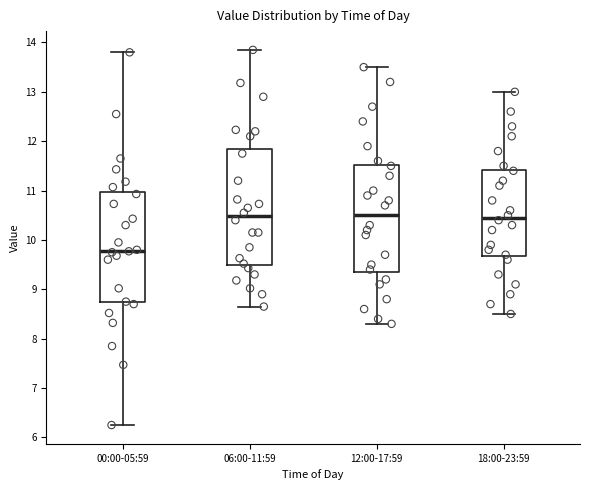

Reading left to right, transcribe this box plot: for each box, give where its median line is, the range the box spans, and where its two whiskers end, as read against the y-axis. The values are not printed on the chart, so give them approximately, as read against the axis.

00:00-05:59: median 9.8, box 8.7 to 11.0, whiskers 6.3 to 13.8
06:00-11:59: median 10.5, box 9.5 to 11.8, whiskers 8.7 to 13.9
12:00-17:59: median 10.5, box 9.4 to 11.5, whiskers 8.3 to 13.5
18:00-23:59: median 10.5, box 9.7 to 11.4, whiskers 8.5 to 13.0